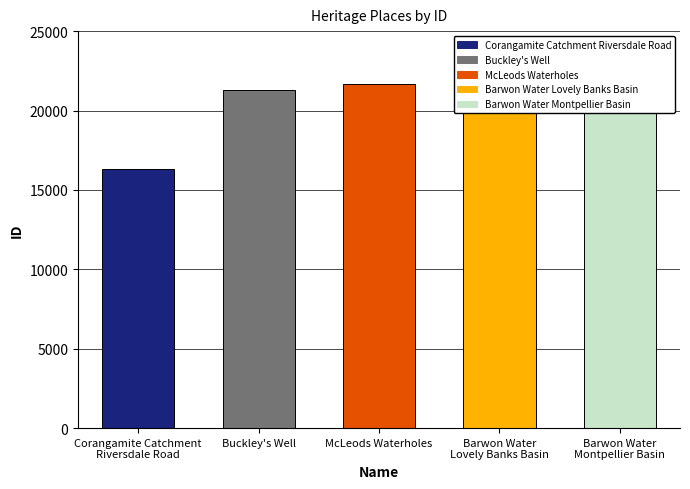

Reading left to right, transcribe all the data shown in this chart.

16333	21321	21663	21696	21897